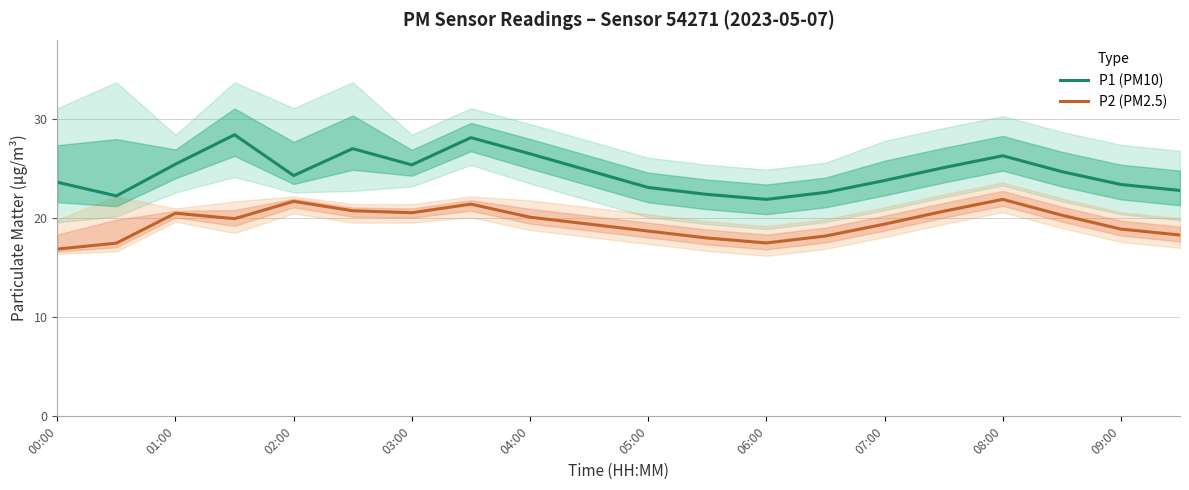

True or false: P1 (PM10) has more than 2 points higher than both neighbors.

True